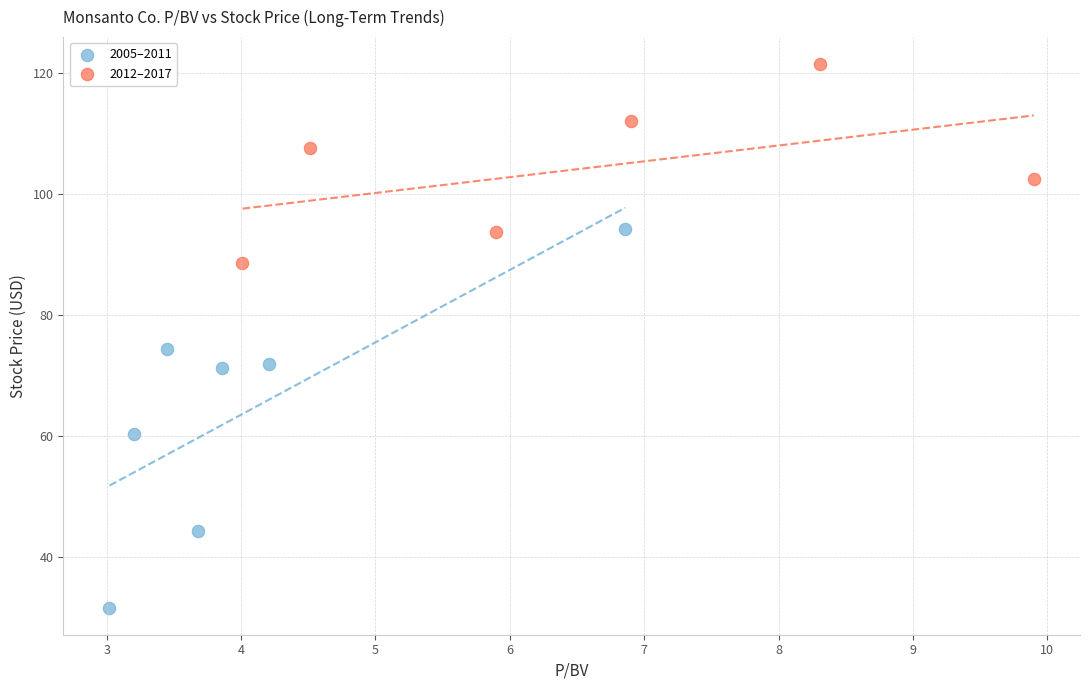

What are all the series names shown in the legend?

2005–2011, 2012–2017